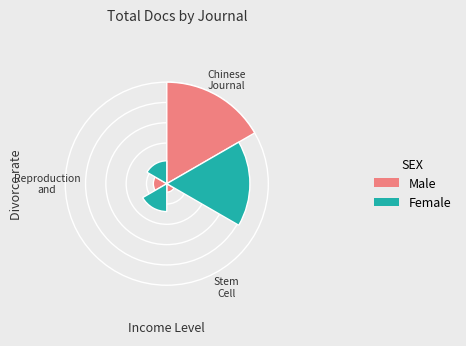

Does Chinese Journal of Reproduction represent more than half of the total?

Yes